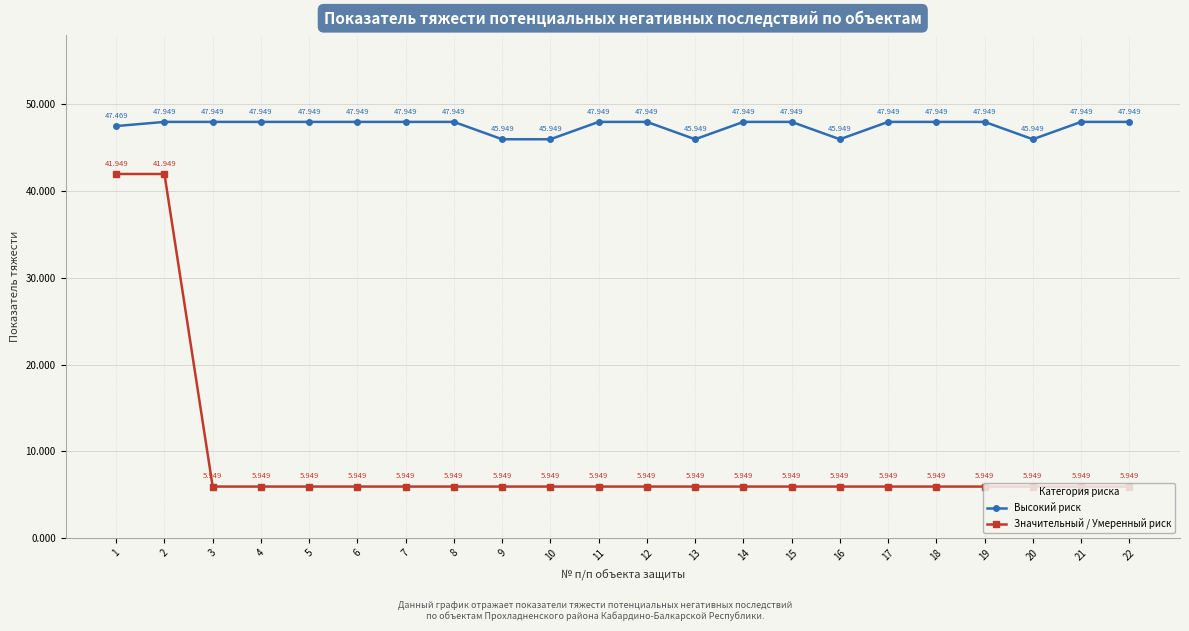

True or false: Высокий риск and Значительный / Умеренный риск intersect in this chart.

False